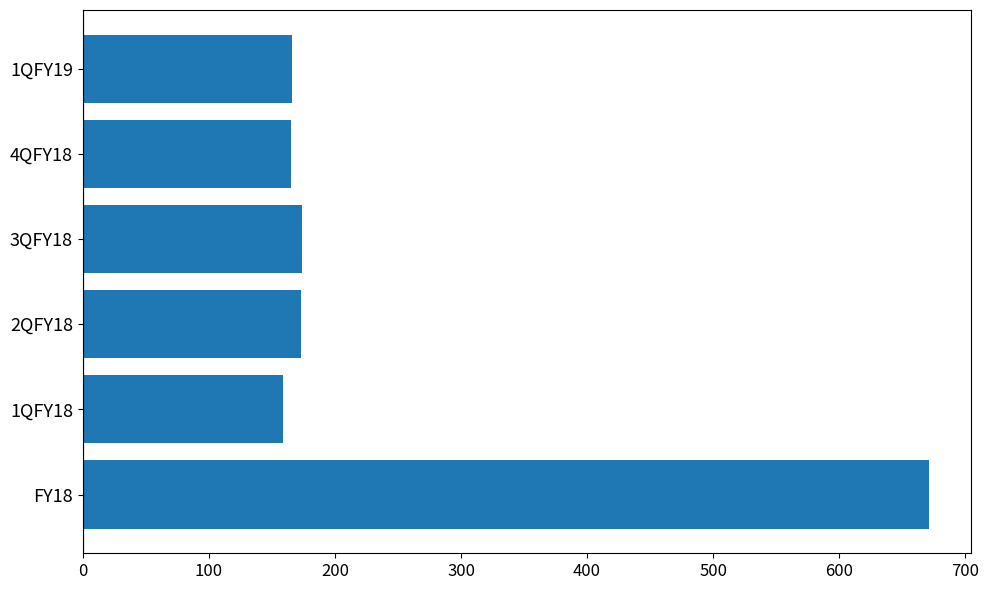

At which category does the chart reach its peak across all series?

FY18